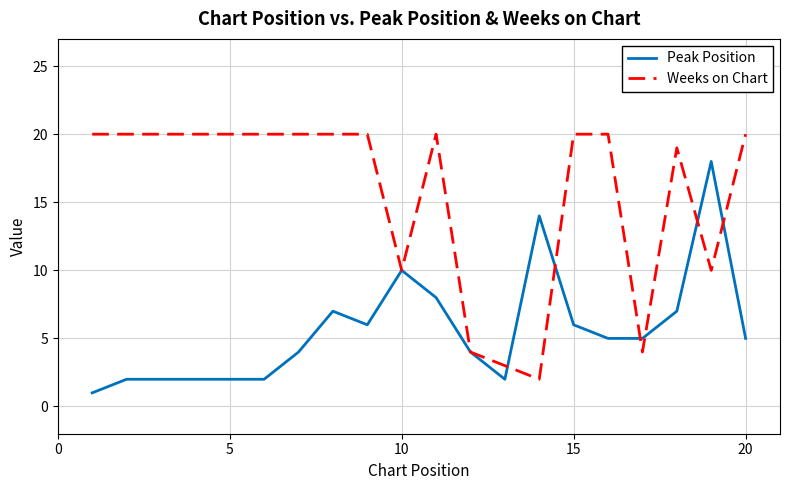

What is the difference between the maximum and second lowest values in the Weeks on Chart series?

17